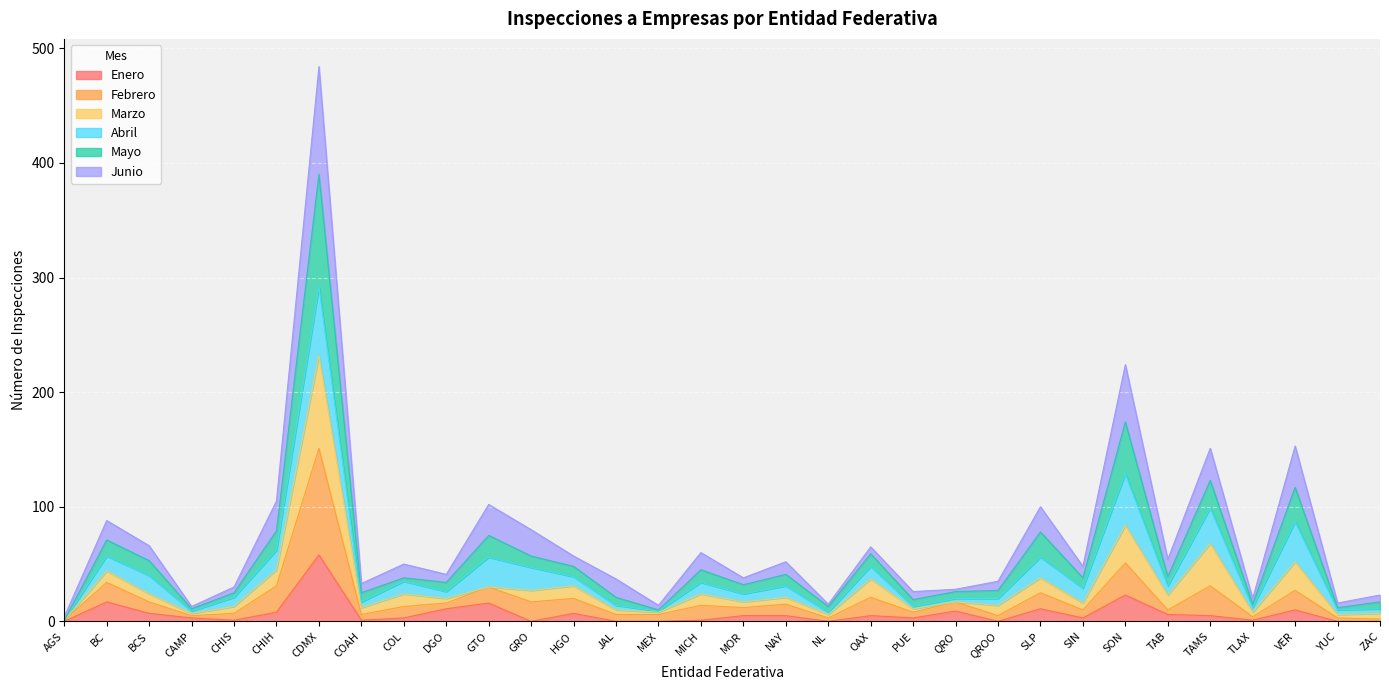

Rank the categories by Mayo value from highest to lowest.

CDMX, SON, VER, TAMS, CHIH, GTO, SLP, BC, GRO, BCS, OAX, MICH, HGO, TAB, NAY, COL, SIN, DGO, MOR, JAL, QROO, COAH, CHIS, QRO, PUE, ZAC, TLAX, YUC, NL, MEX, CAMP, AGS